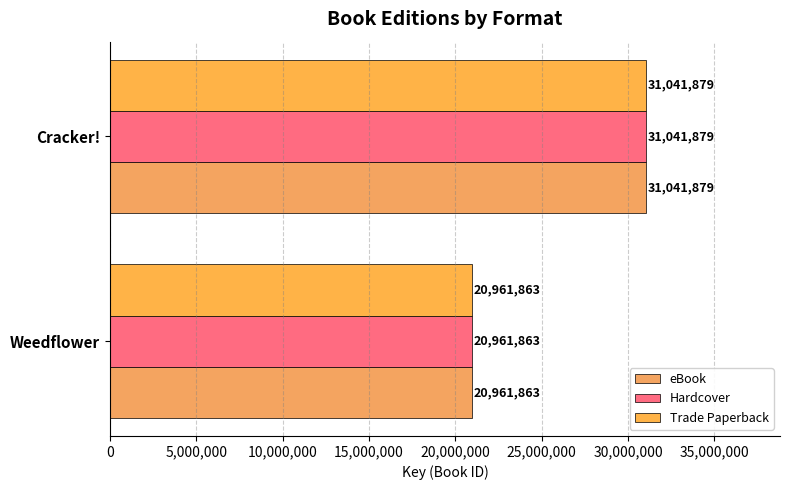

At which label does eBook reach its peak?

Cracker!